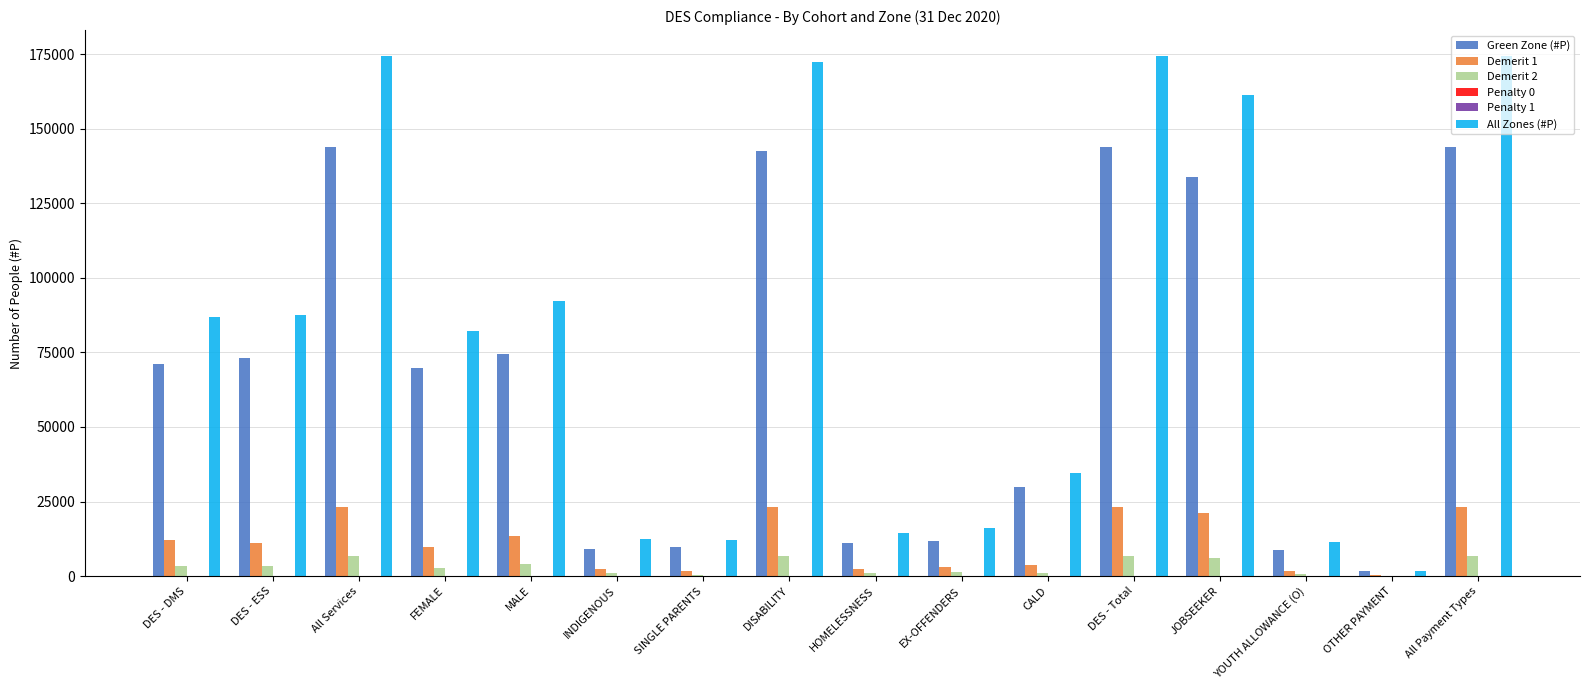

Which series changed the most between JOBSEEKER and OTHER PAYMENT?

All Zones (#P)